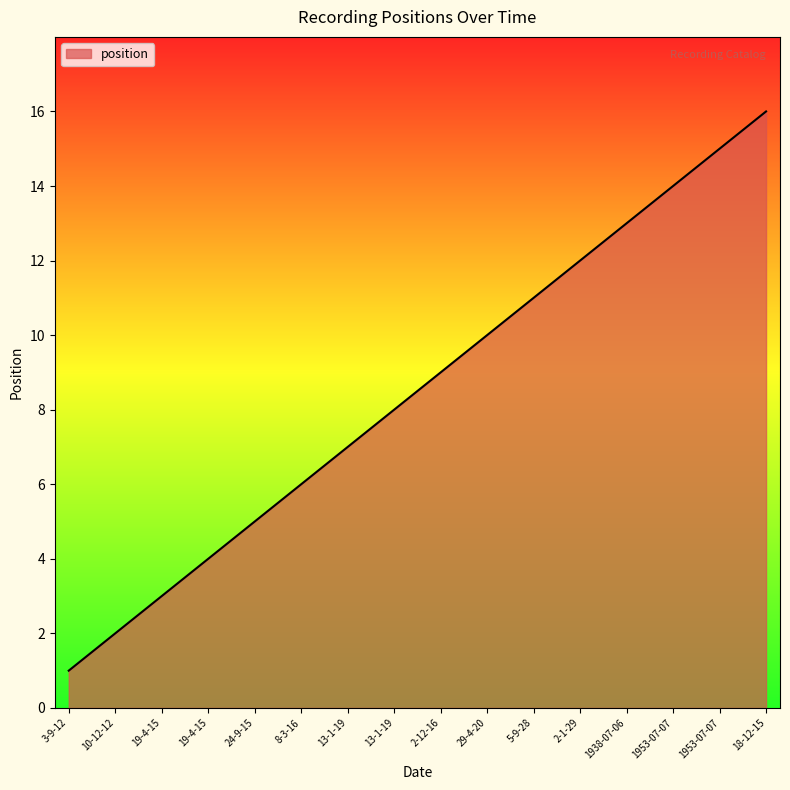

How many lines are shown in the chart?

1